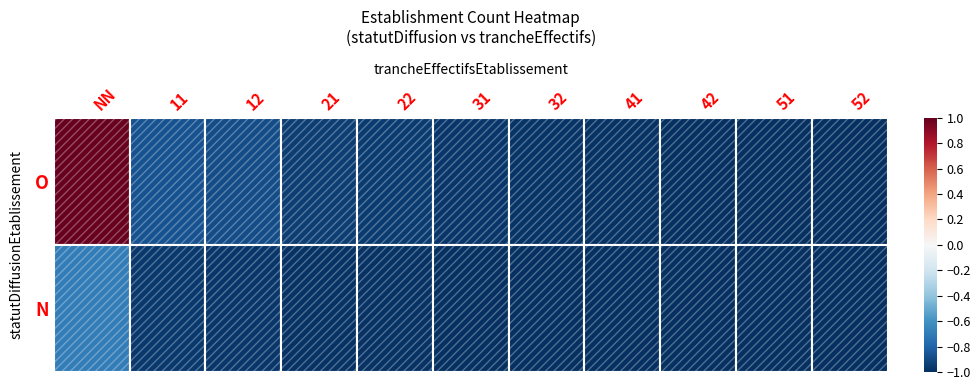

List the series in order of their overall mean, lowest first.

N, O